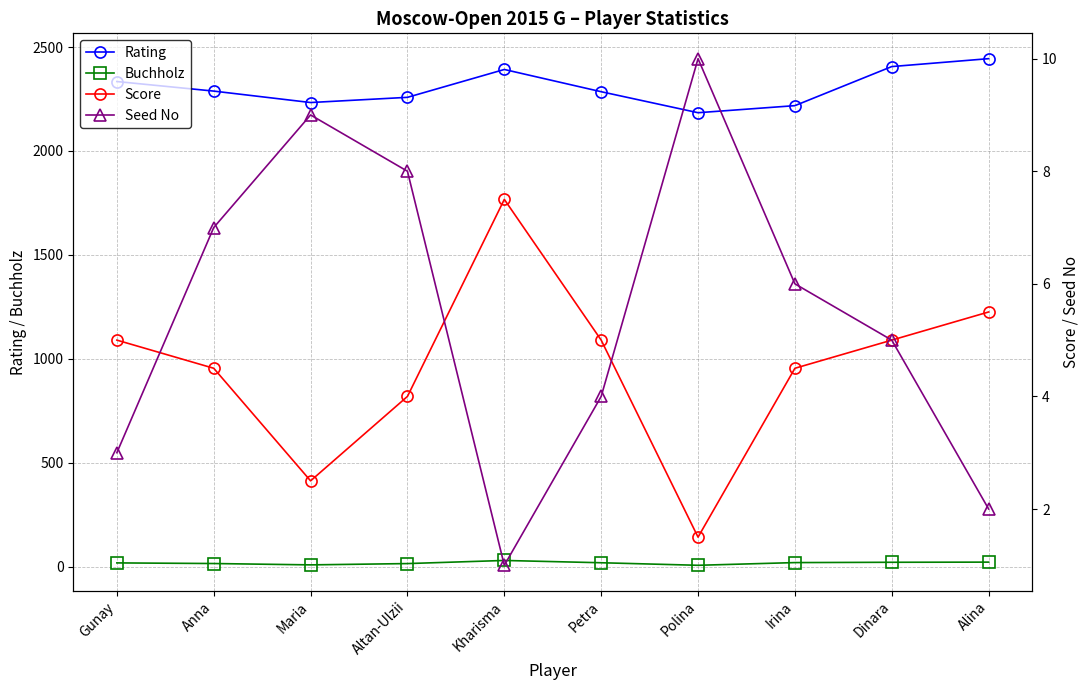

How many interior local valleys does the Score series have?

2